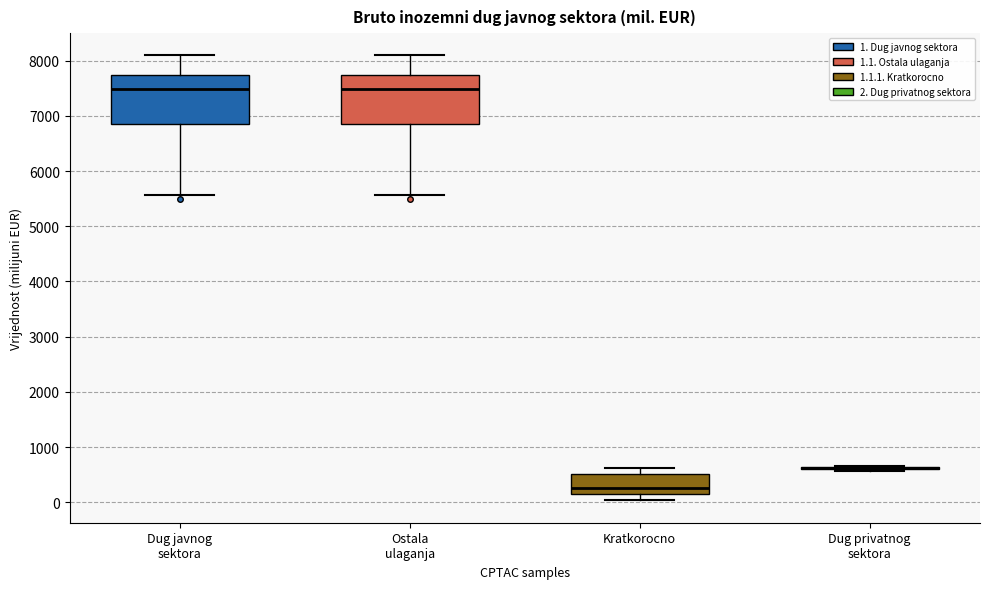

Reading left to right, transcribe this box plot: for each box, give where its median line is, the range the box spans, and where its two whiskers end, as read against the y-axis. The values are not printed on the chart, so give them approximately, as read against the axis.

Dug javnog sektora: median 7500, box 6900 to 7700, whiskers 5600 to 8100
Ostala ulaganja: median 7500, box 6900 to 7700, whiskers 5600 to 8100
Kratkorocno: median 300, box 200 to 500, whiskers 0 to 600
Dug privatnog sektora: box collapsed to a line at 600, whiskers 600 to 700